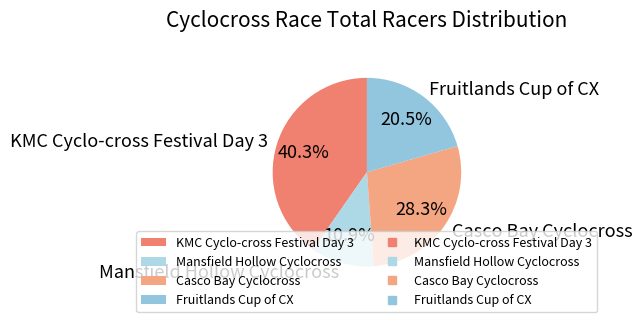

Which has a higher value, KMC Cyclo-cross Festival Day 3 or Casco Bay Cyclocross?

KMC Cyclo-cross Festival Day 3